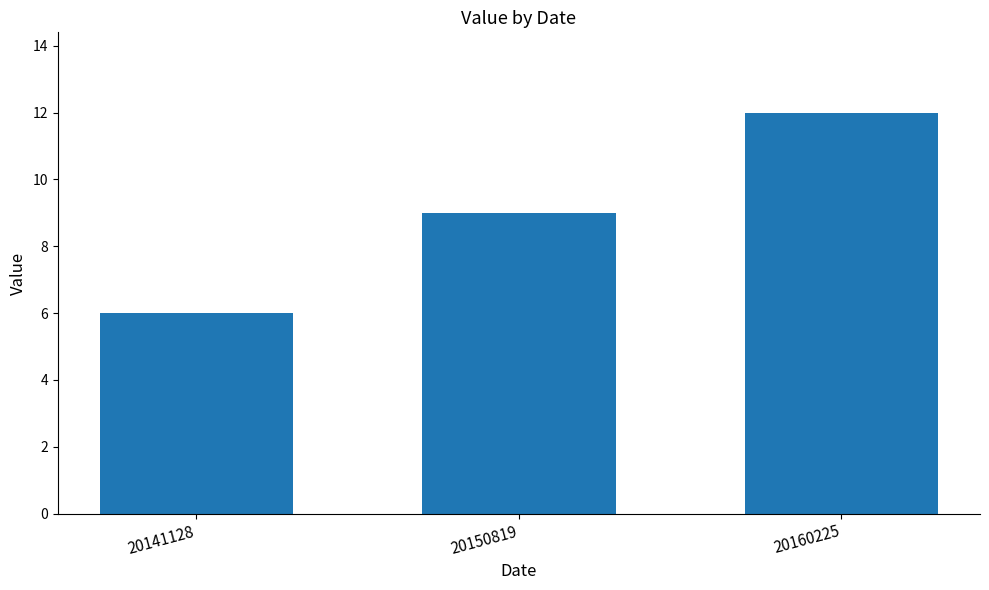

Count the number of data series in this chart.

1